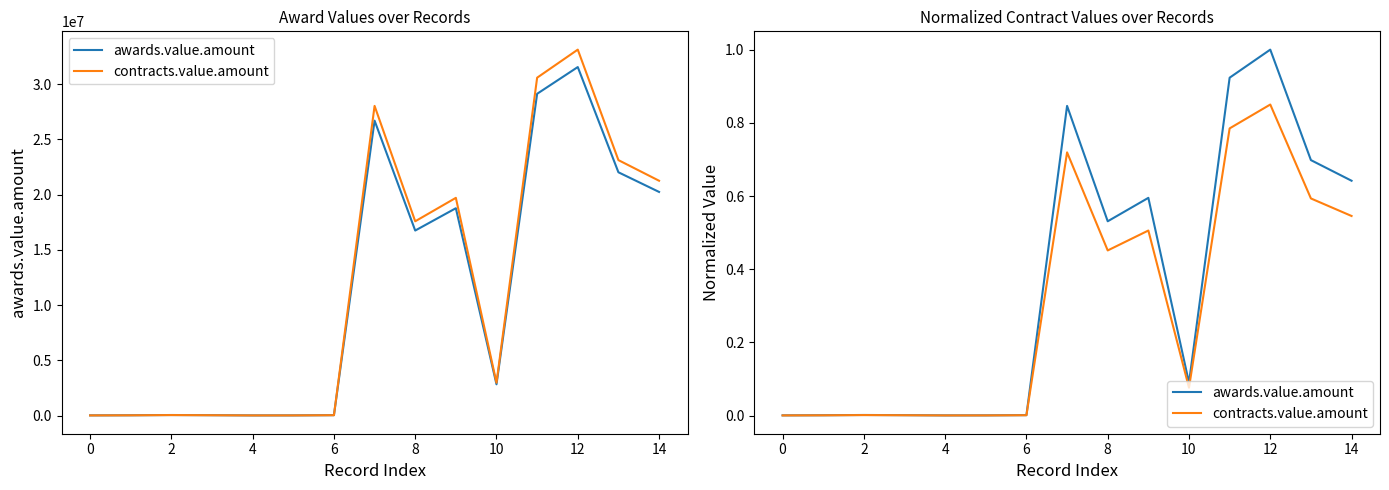

The contracts.value.amount series shows 0.1 at 10. True or false?

True